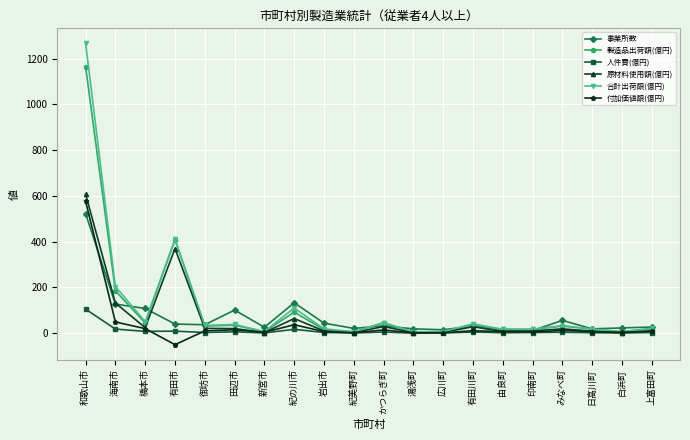

True or false: 付加価値額(億円) has more than 2 points higher than both neighbors.

True